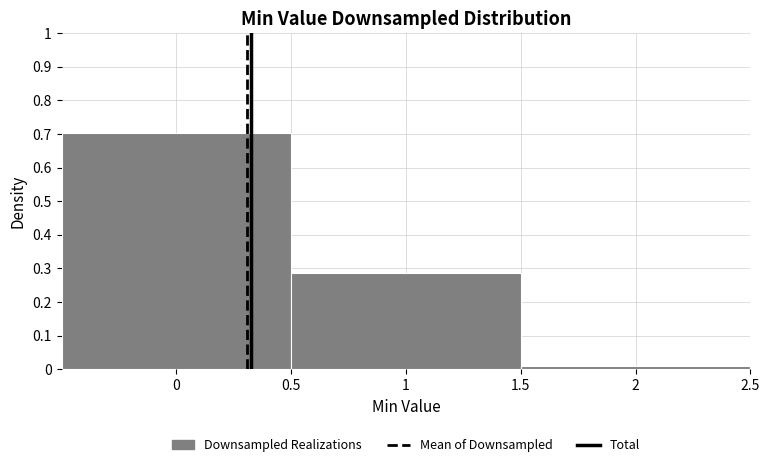

Over which range of the x-axis is the bar tallest?

-0.5 to 0.5